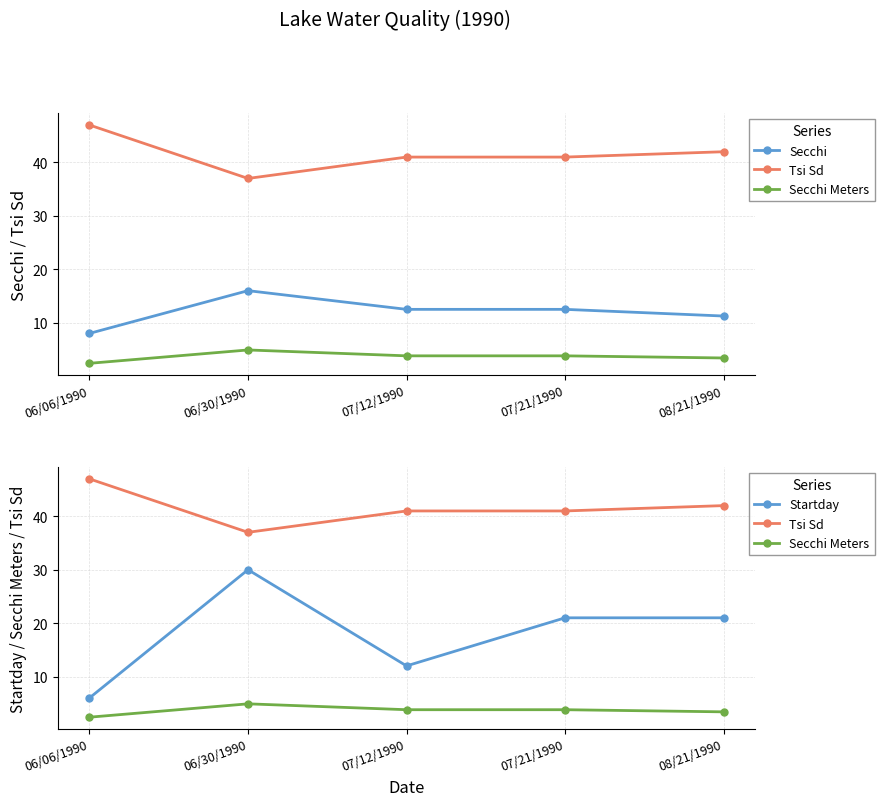

What is the average value of the Startday series?

18.0